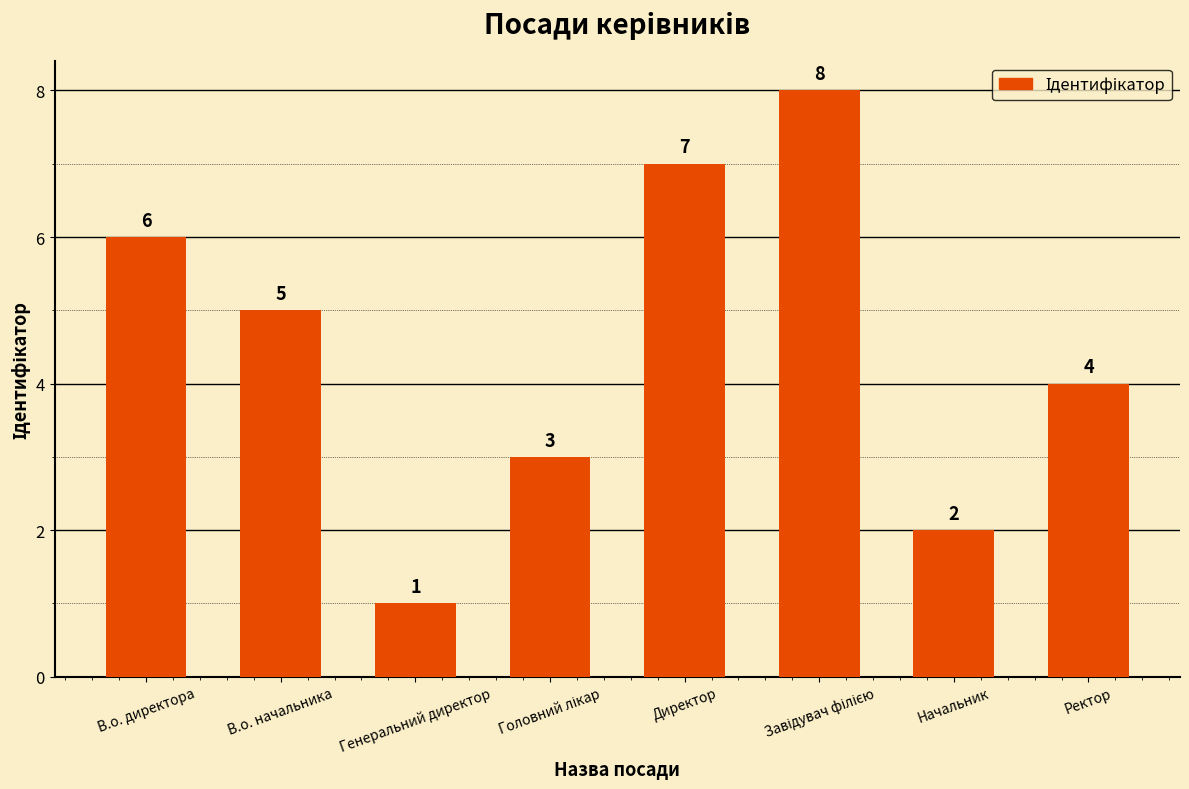

Count the number of categories in the chart.

8